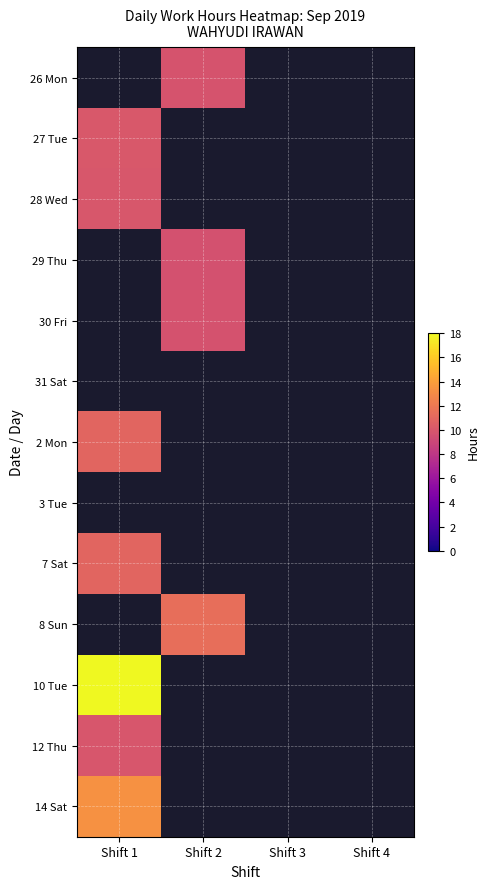

How many positive values does the 2 Mon series have?

1